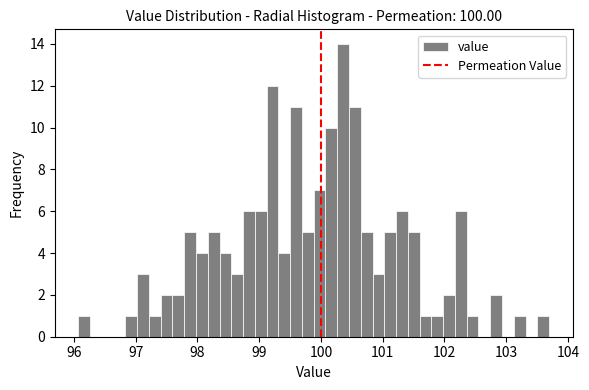

Around what value on the x-axis is the tallest bar? Give the approximate position of its centre, as read against the axis.

100.4